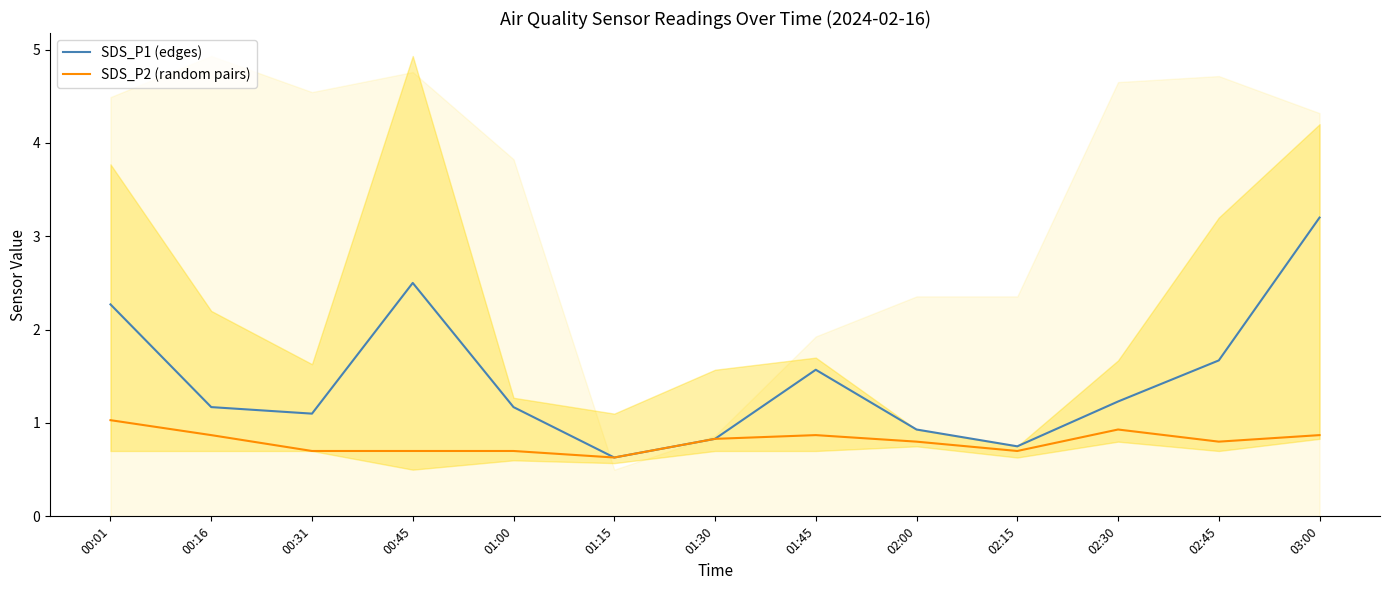

List the labels in order of SDS_P1 (edges) value, largest first.

03:00, 00:45, 00:01, 02:45, 01:45, 02:30, 00:16, 01:00, 00:31, 02:00, 01:30, 02:15, 01:15